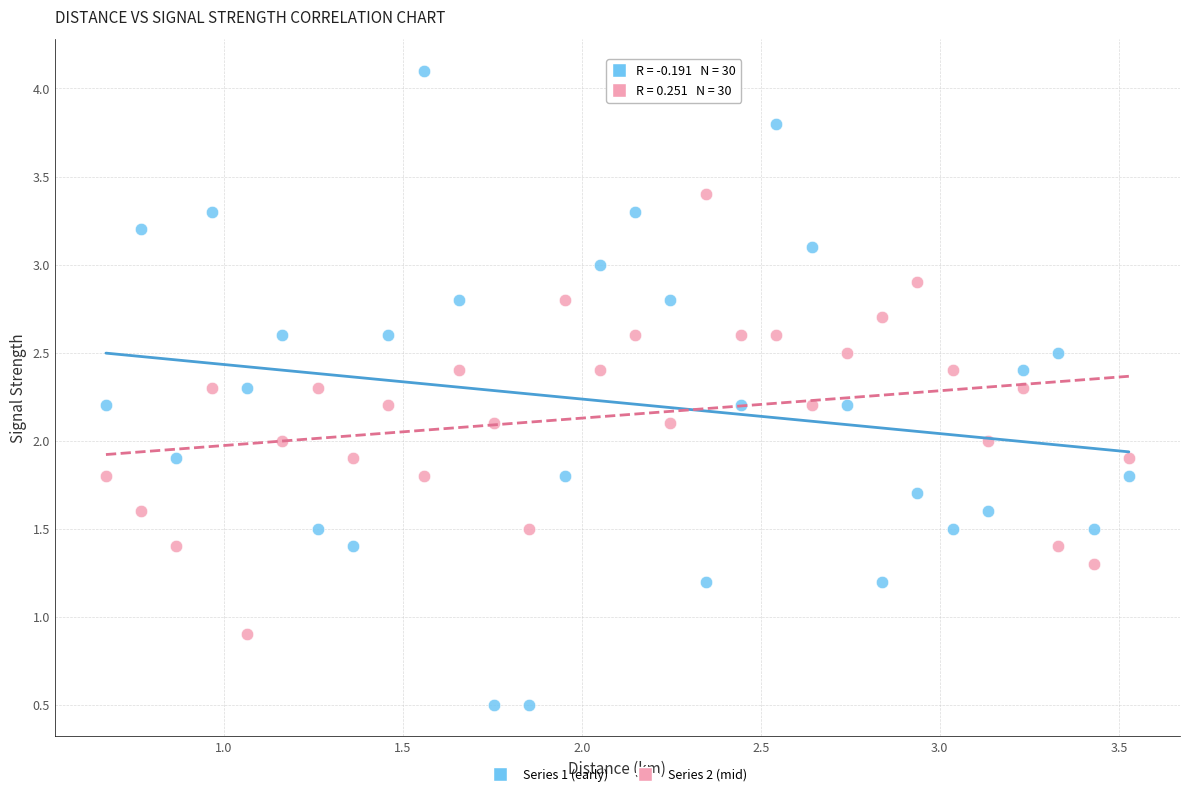

Which series has the largest Y range (max minus min)?

Series 1 (early)